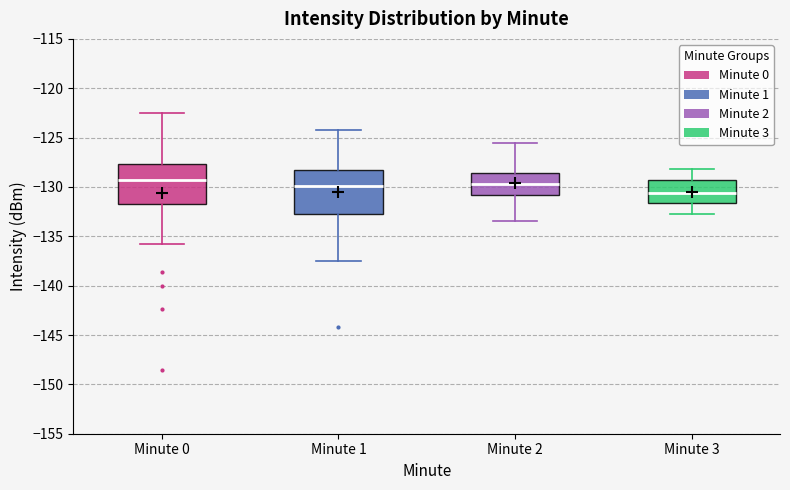

Reading left to right, transcribe this box plot: for each box, give where its median line is, the range the box spans, and where its two whiskers end, as read against the y-axis. The values are not printed on the chart, so give them approximately, as read against the axis.

Minute 0: median -129.5, box -132.0 to -127.5, whiskers -135.5 to -122.5
Minute 1: median -130.0, box -132.5 to -128.5, whiskers -137.5 to -124.0
Minute 2: median -129.5, box -131.0 to -128.5, whiskers -133.5 to -125.5
Minute 3: median -130.5, box -131.5 to -129.5, whiskers -132.5 to -128.0